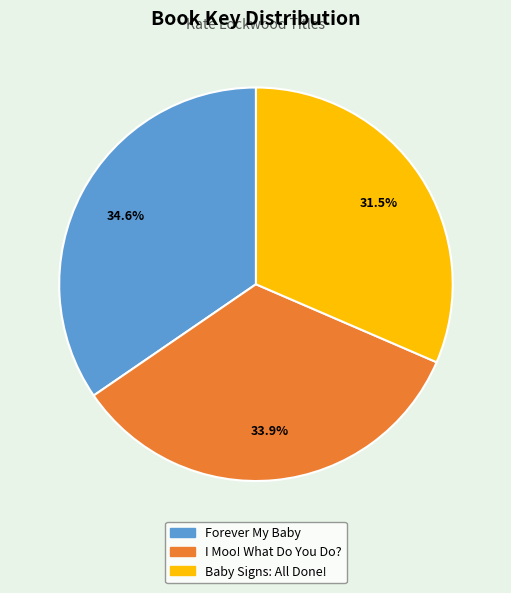

What is the ratio of the value at Baby Signs: All Done! to the value at I Moo! What Do You Do??

0.9